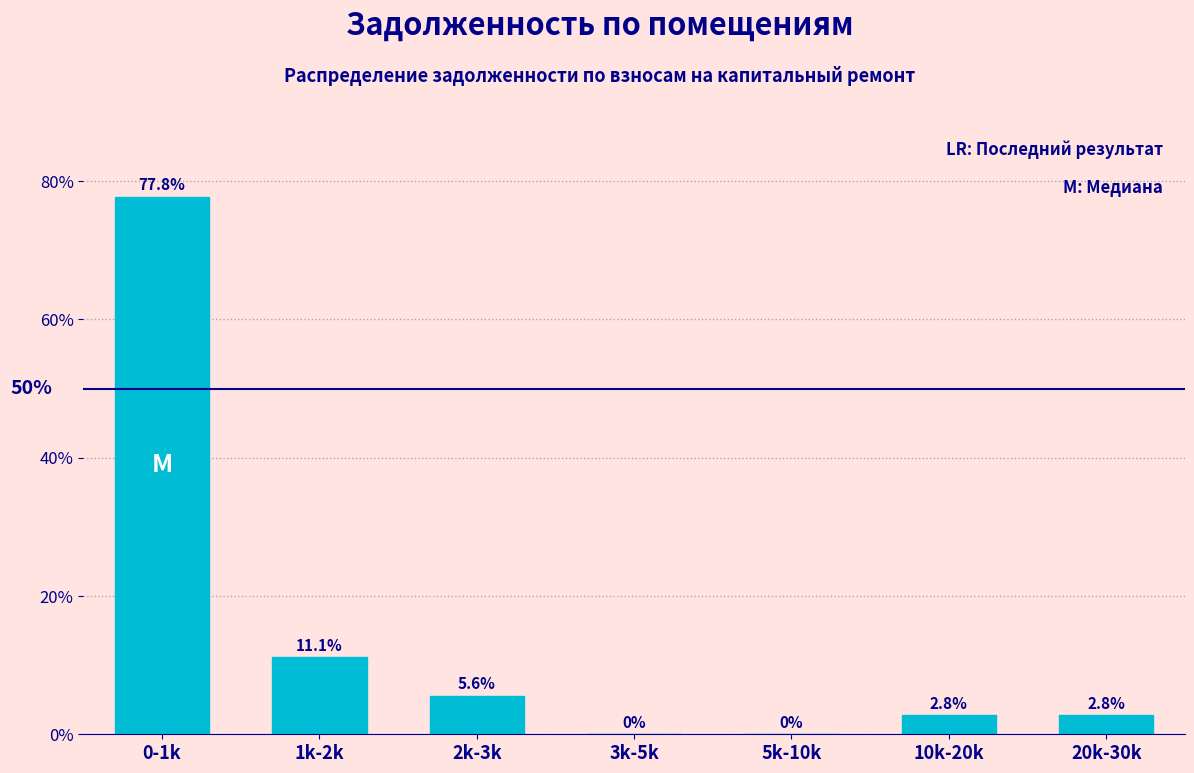

Reading left to right, what are all the values shown in this chart?

0-1k=77.8	1k-2k=11.1	2k-3k=5.6	3k-5k=0.0	5k-10k=0.0	10k-20k=2.8	20k-30k=2.8